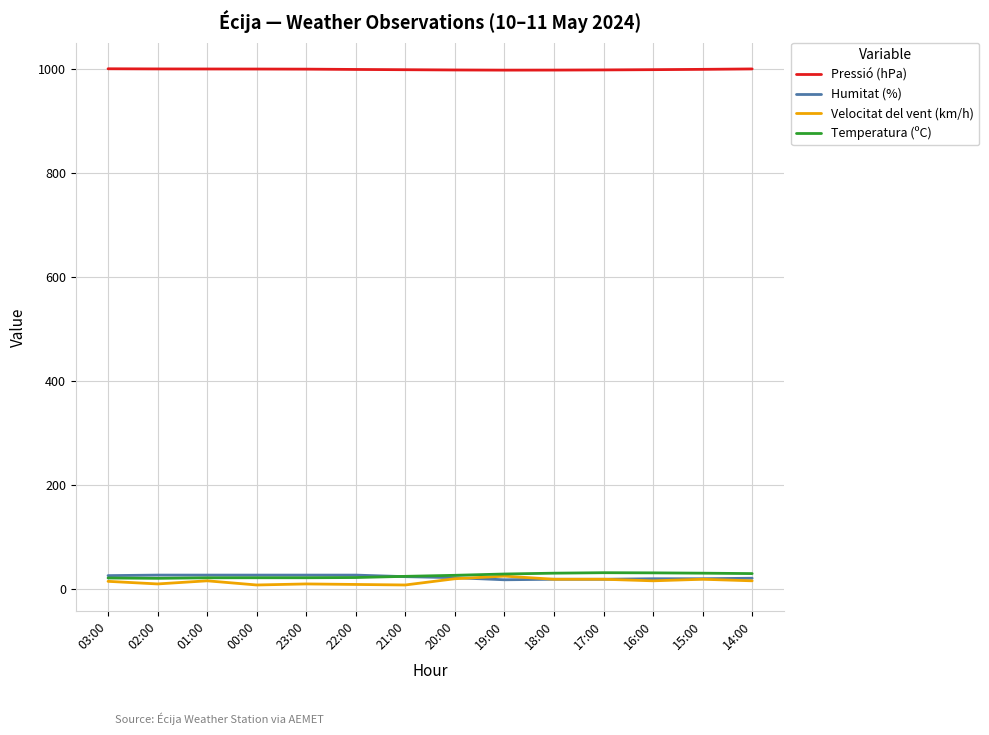

True or false: Pressió (hPa) and Velocitat del vent (km/h) intersect in this chart.

False